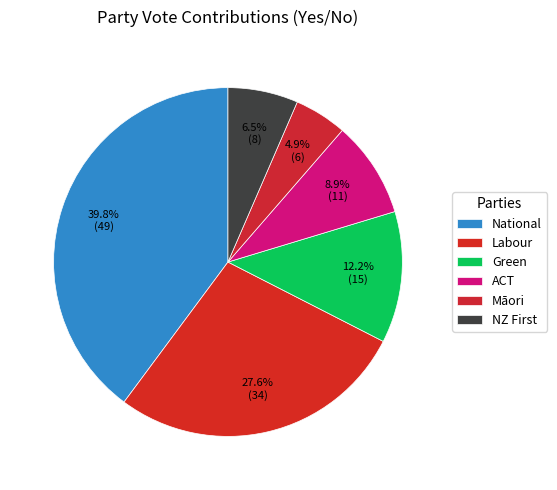

How many segments does this pie chart have?

6